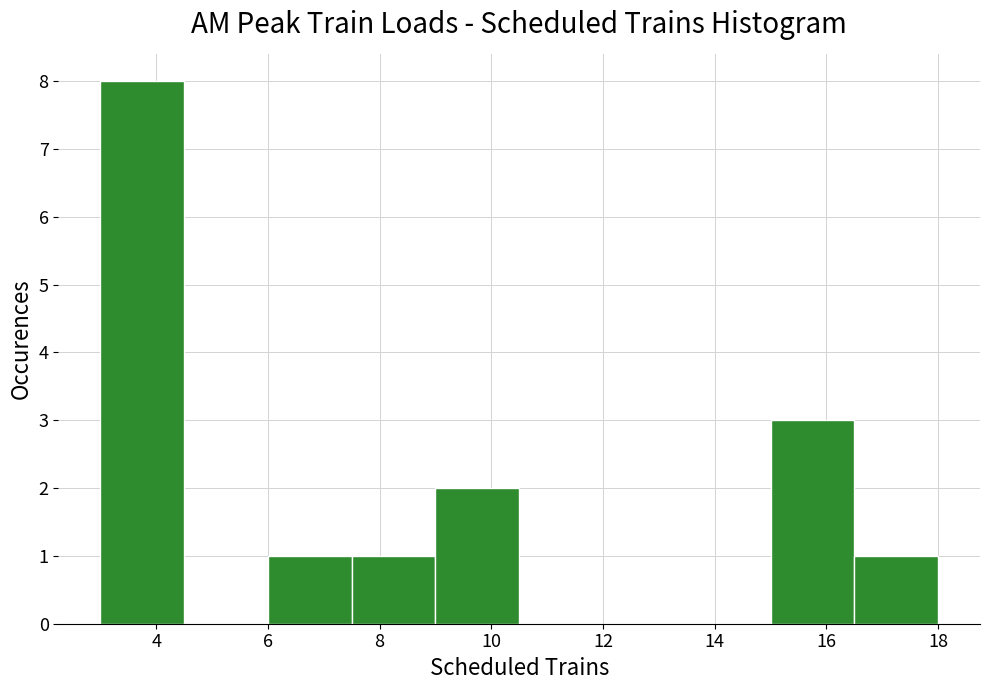

Reading left to right, list every bar in this chart as the range it spans on the x-axis followed by its height. Neither the bar edges nor the heights are printed on the chart, so give them approximately, as read against the axes.

3.0 to 4.5: 8
4.5 to 6.0: 0
6.0 to 7.5: 1
7.5 to 9.0: 1
9.0 to 10.5: 2
10.5 to 12.0: 0
12.0 to 13.5: 0
13.5 to 15.0: 0
15.0 to 16.5: 3
16.5 to 18.0: 1